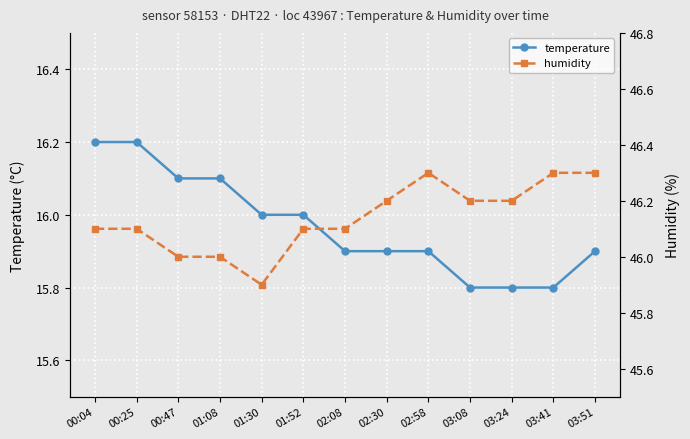

Is the value of humidity at 03:41 greater than the value of temperature at 03:08?

Yes